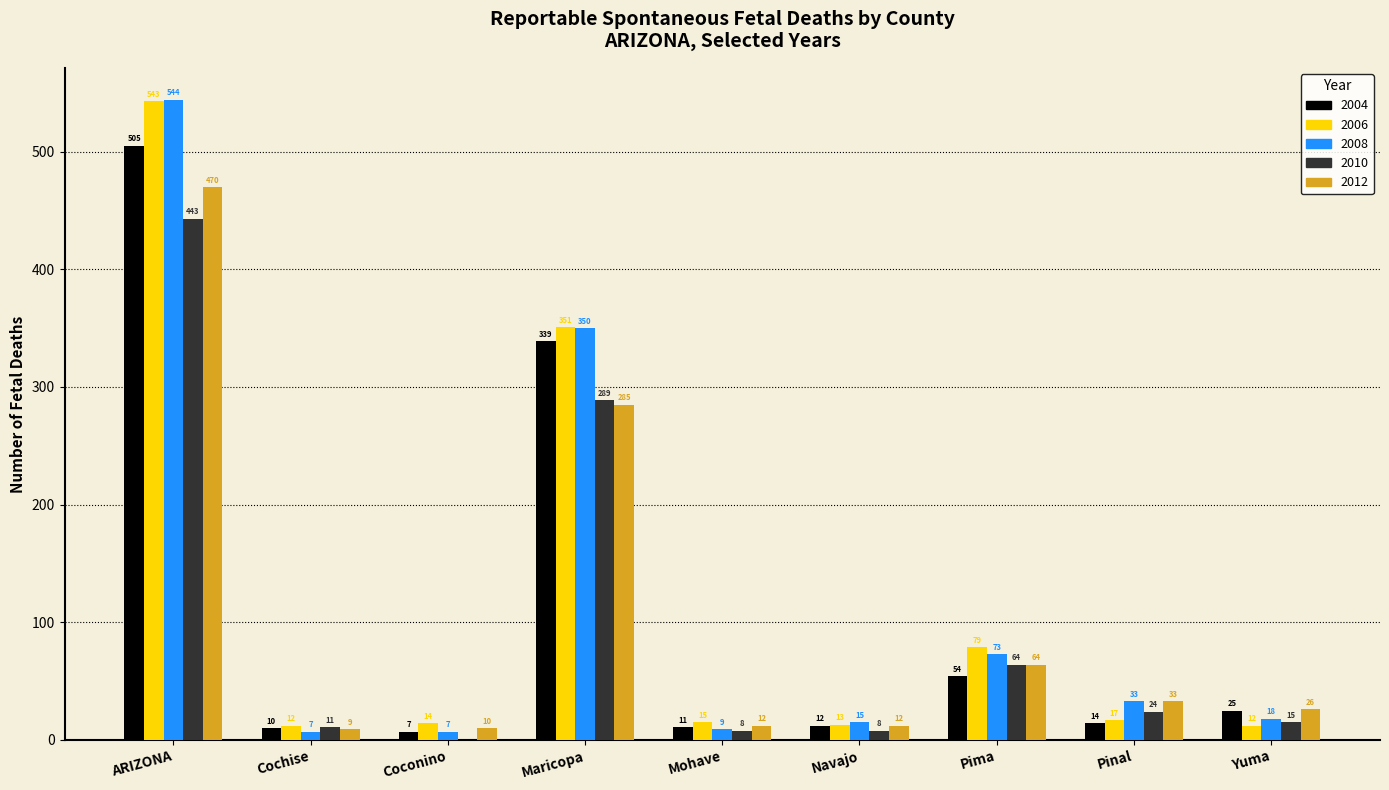

What is the sum of the 2006 values at Cochise and Maricopa?

363